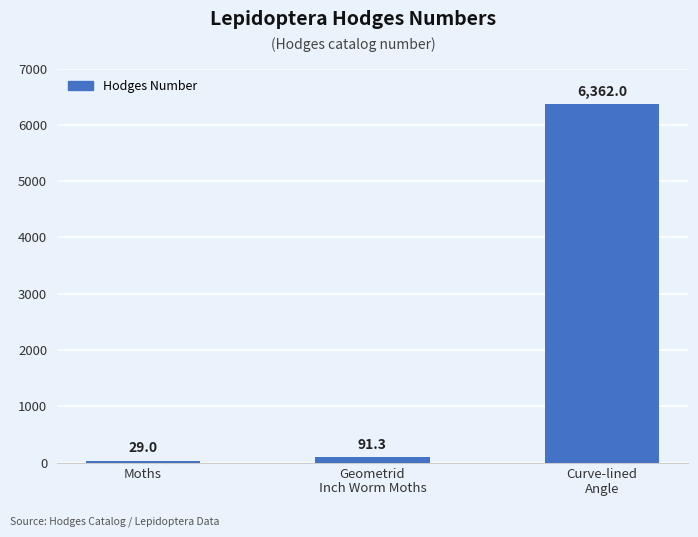

How many data points are less than 91?

1